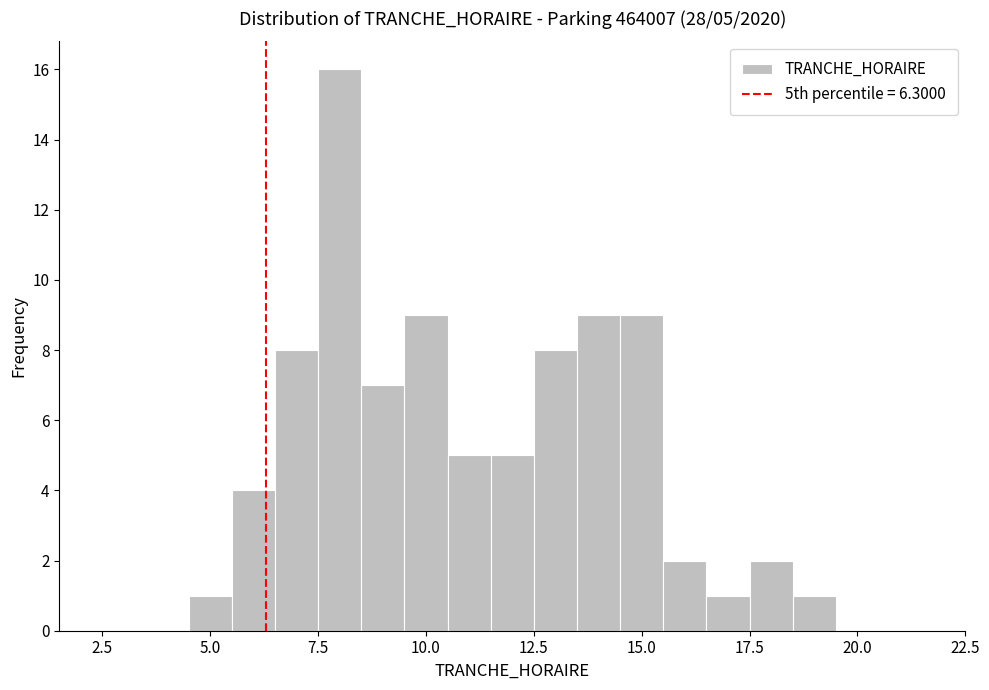

Read against the x-axis, roughly where is the centre of the tallest bar?

8.0